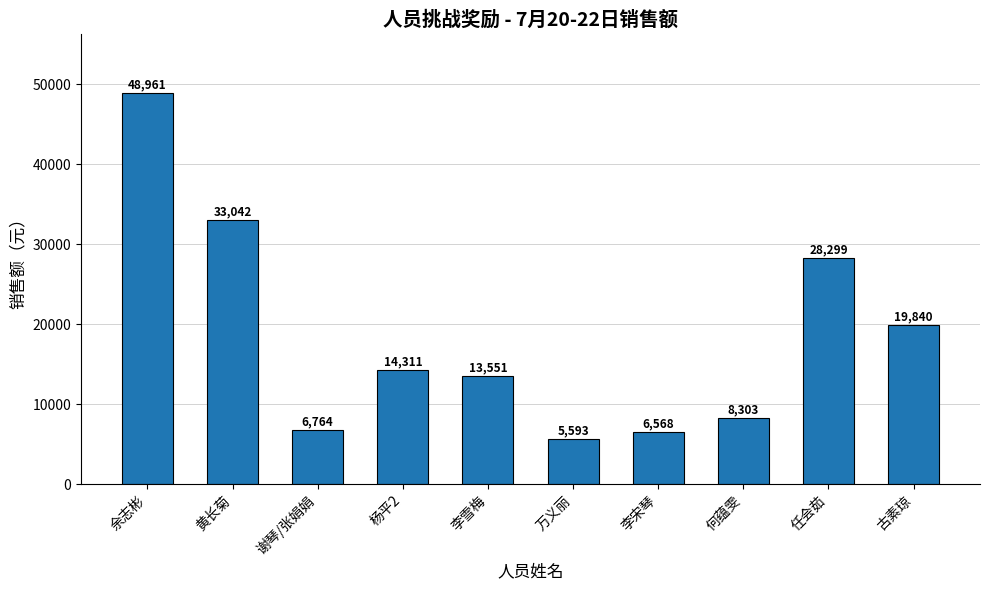

At which label does the data first exceed 14311?

余志彬